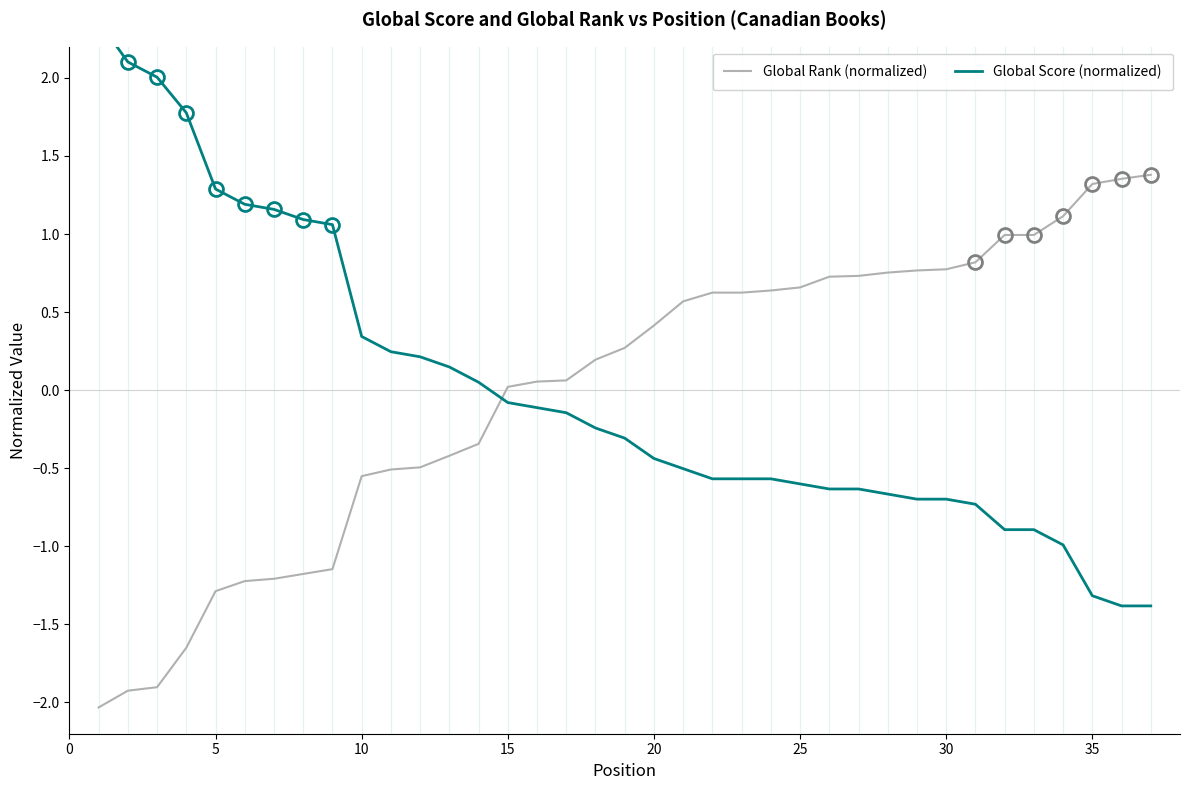

Reading left to right, list all the values displayed in this chart.

Global Rank (normalized): -2.0	-1.9	-1.9	-1.6	-1.3	-1.2	-1.2	-1.2	-1.1	-0.6	-0.5	-0.5	-0.4	-0.3	0.0	0.1	0.1	0.2	0.3	0.4	0.6	0.6	0.6	0.6	0.7	0.7	0.7	0.8	0.8	0.8	0.8	1.0	1.0	1.1	1.3	1.4	1.4
Global Score (normalized): 2.4	2.1	2.0	1.8	1.3	1.2	1.2	1.1	1.1	0.3	0.2	0.2	0.1	0.1	-0.1	-0.1	-0.1	-0.2	-0.3	-0.4	-0.5	-0.6	-0.6	-0.6	-0.6	-0.6	-0.6	-0.7	-0.7	-0.7	-0.7	-0.9	-0.9	-1.0	-1.3	-1.4	-1.4